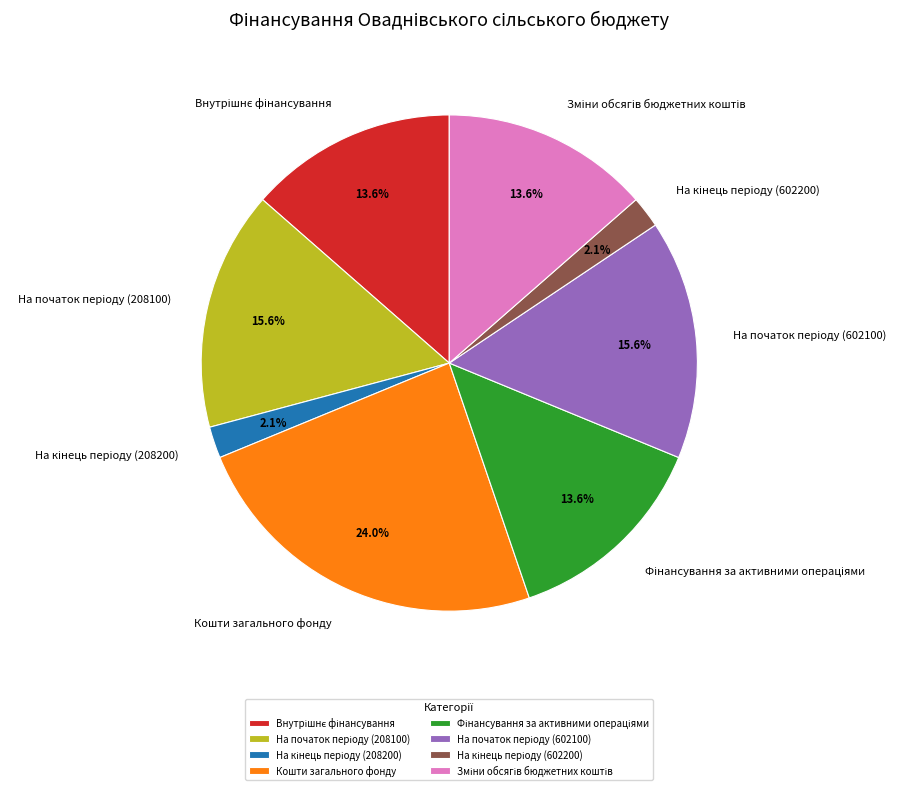

Which category has the biggest portion of the pie?

Кошти загального фонду